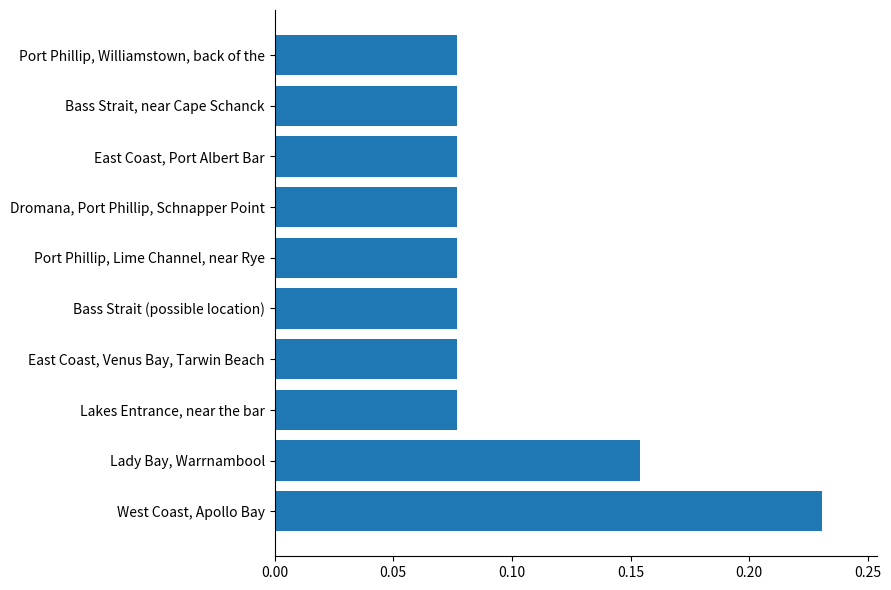

True or false: the data shows 0.0 at Lakes Entrance, near the bar.

False